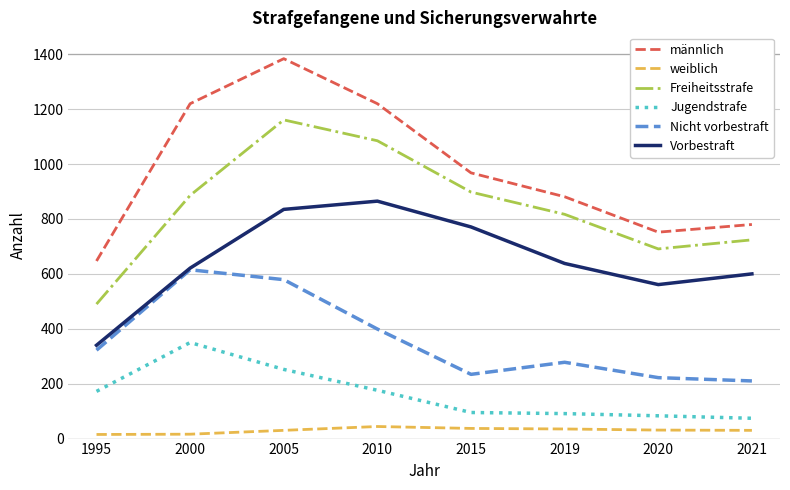

The weiblich series shows 30 at 2005. True or false?

True